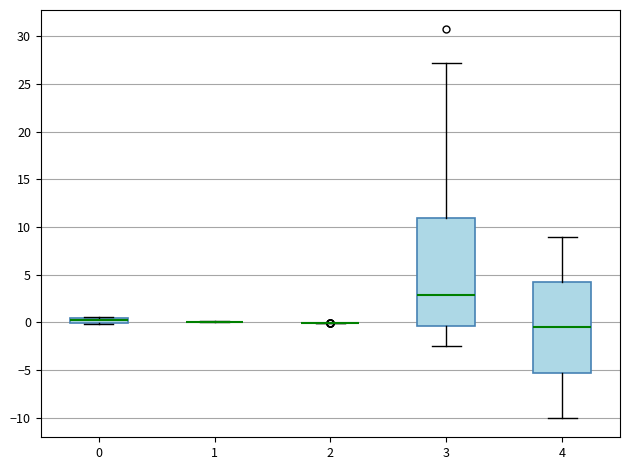

Comparing the boxes themselves (not the whiskers), which one is the tallest?

3